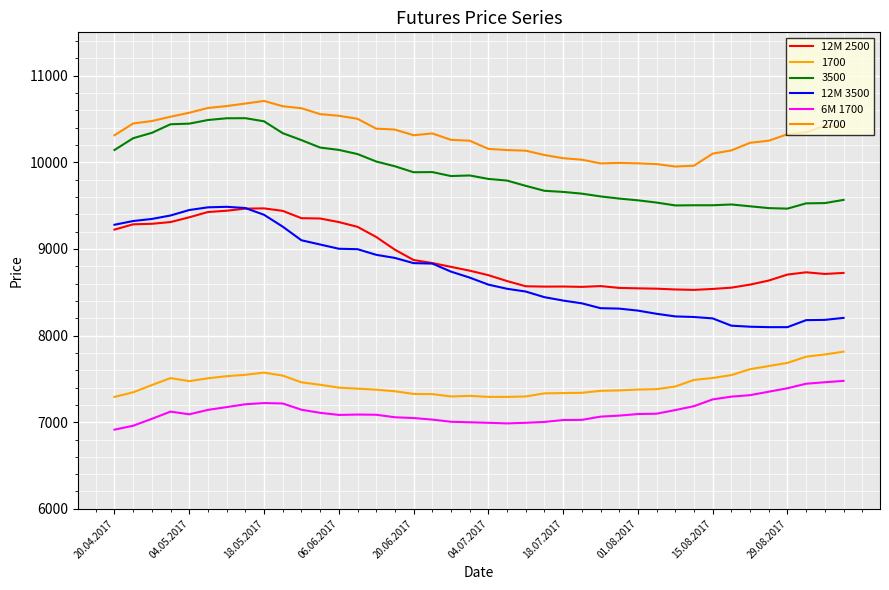

How many lines are shown in the chart?

6